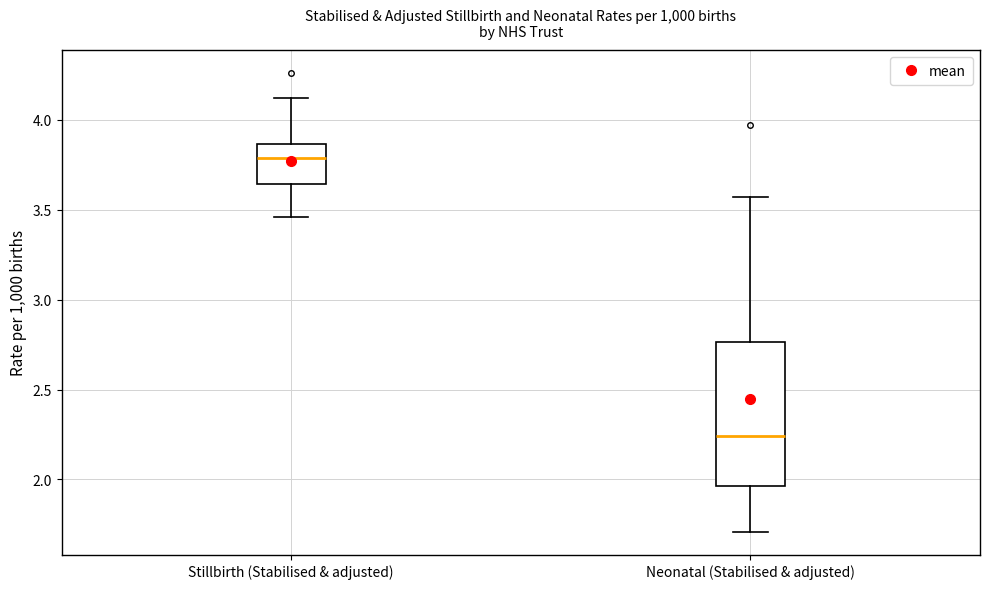

Which box has the highest median line?

Stillbirth (Stabilised & adjusted)